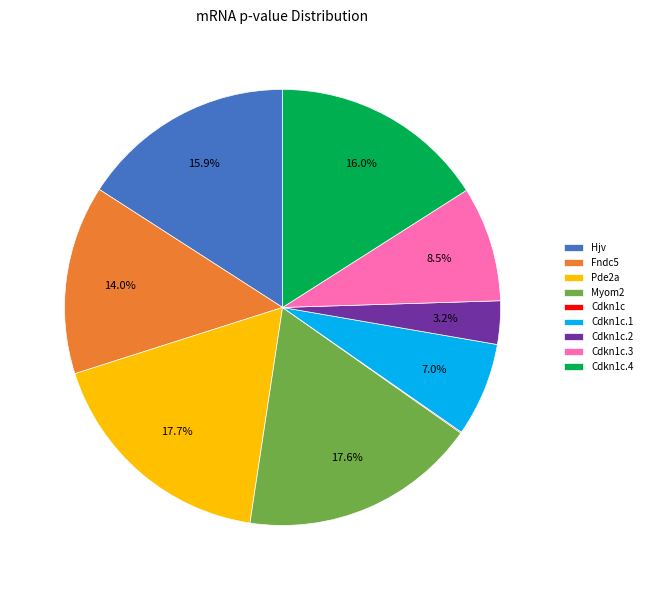

Which has a higher value, Hjv or Fndc5?

Hjv